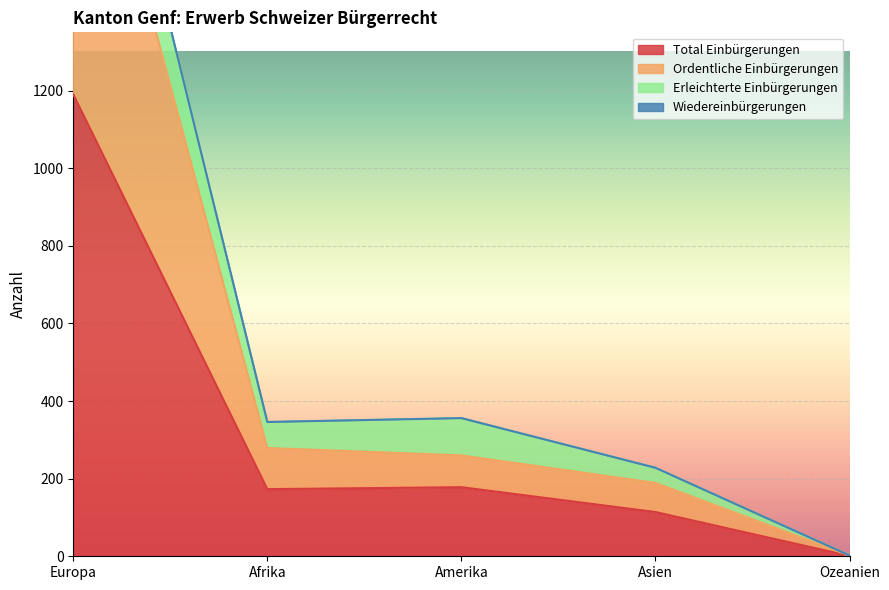

What is the value of the Total Einbürgerungen point at the 1st from the left?

1190